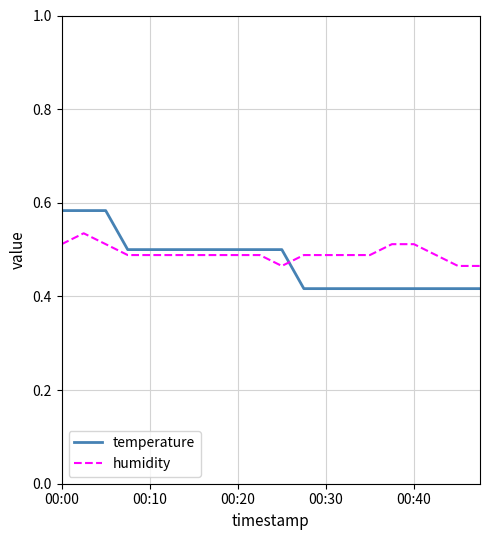

True or false: temperature and humidity cross at least once.

True